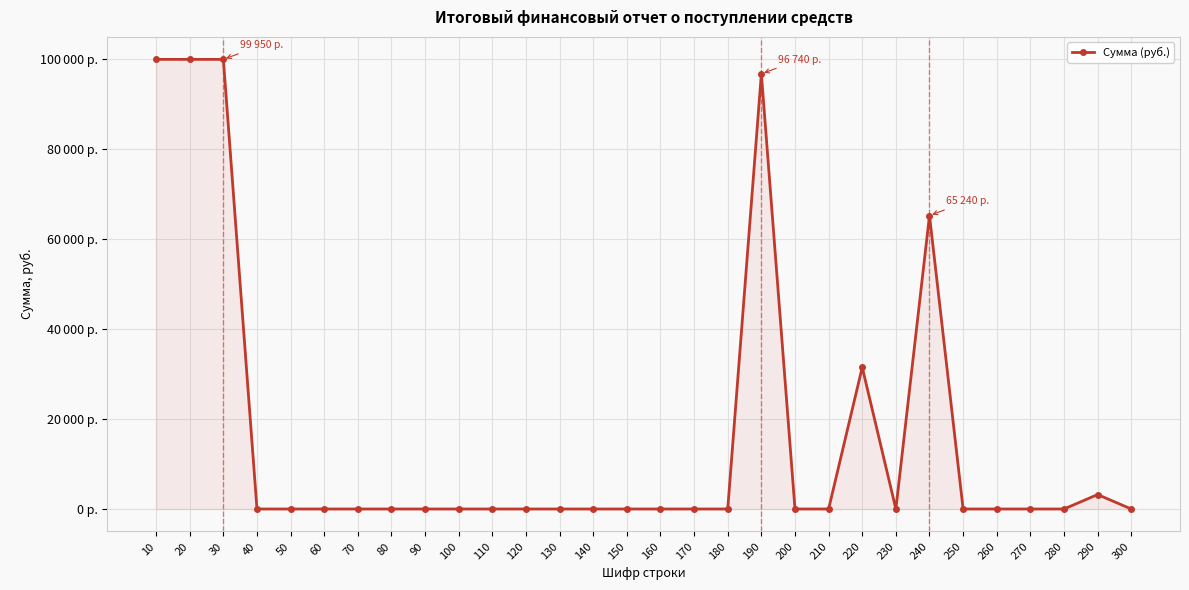

At which category does the chart reach its minimum across all series?

40